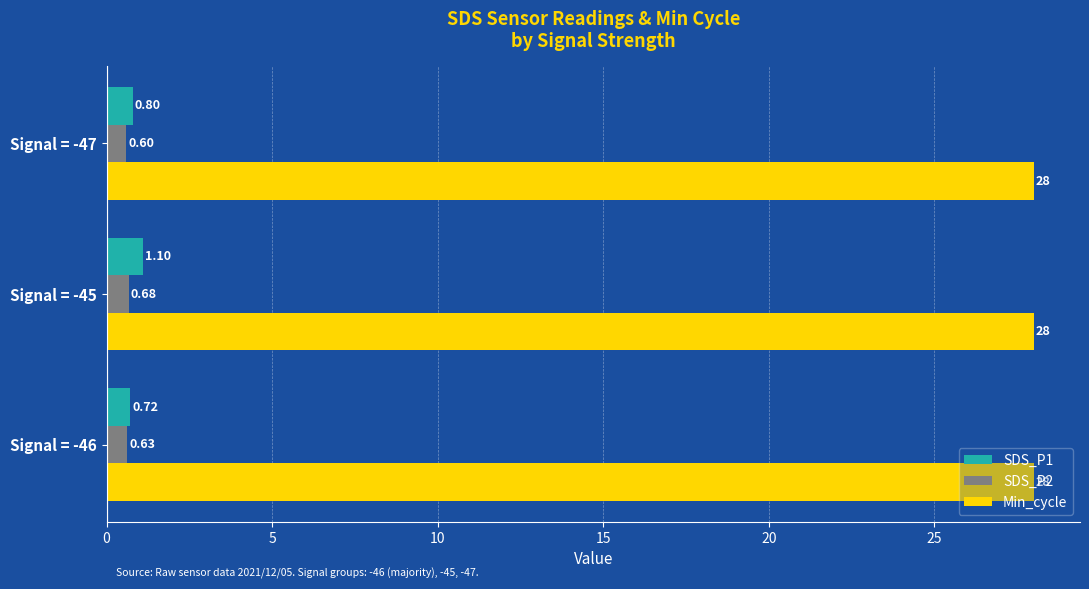

Which series has the widest spread of values?

SDS_P1